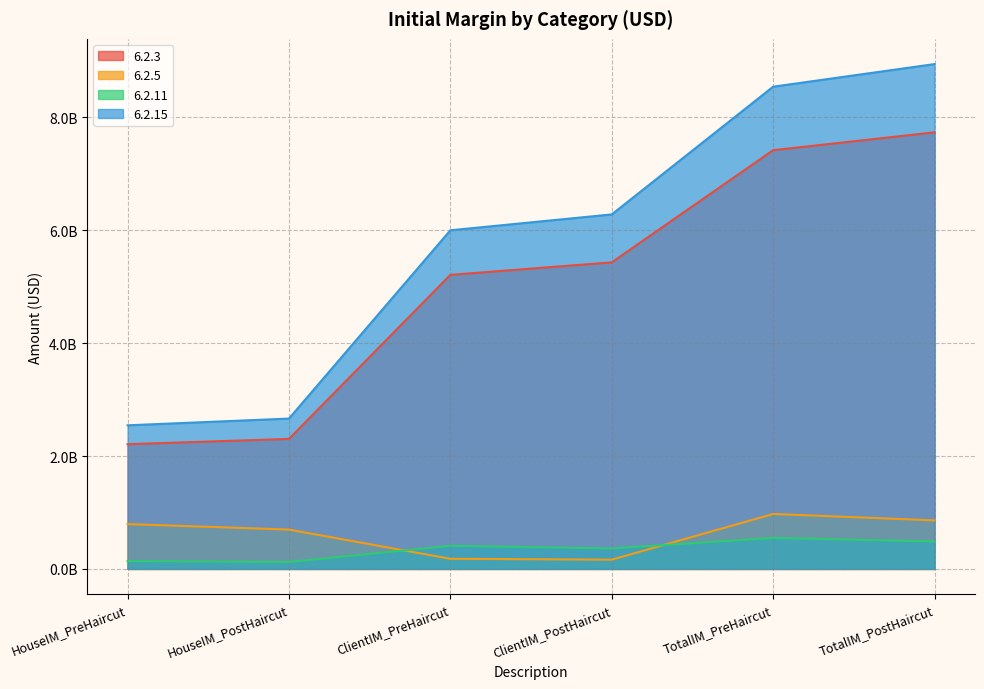

The value of 6.2.5 at HouseIM_PostHaircut is 696743534.5. True or false?

True